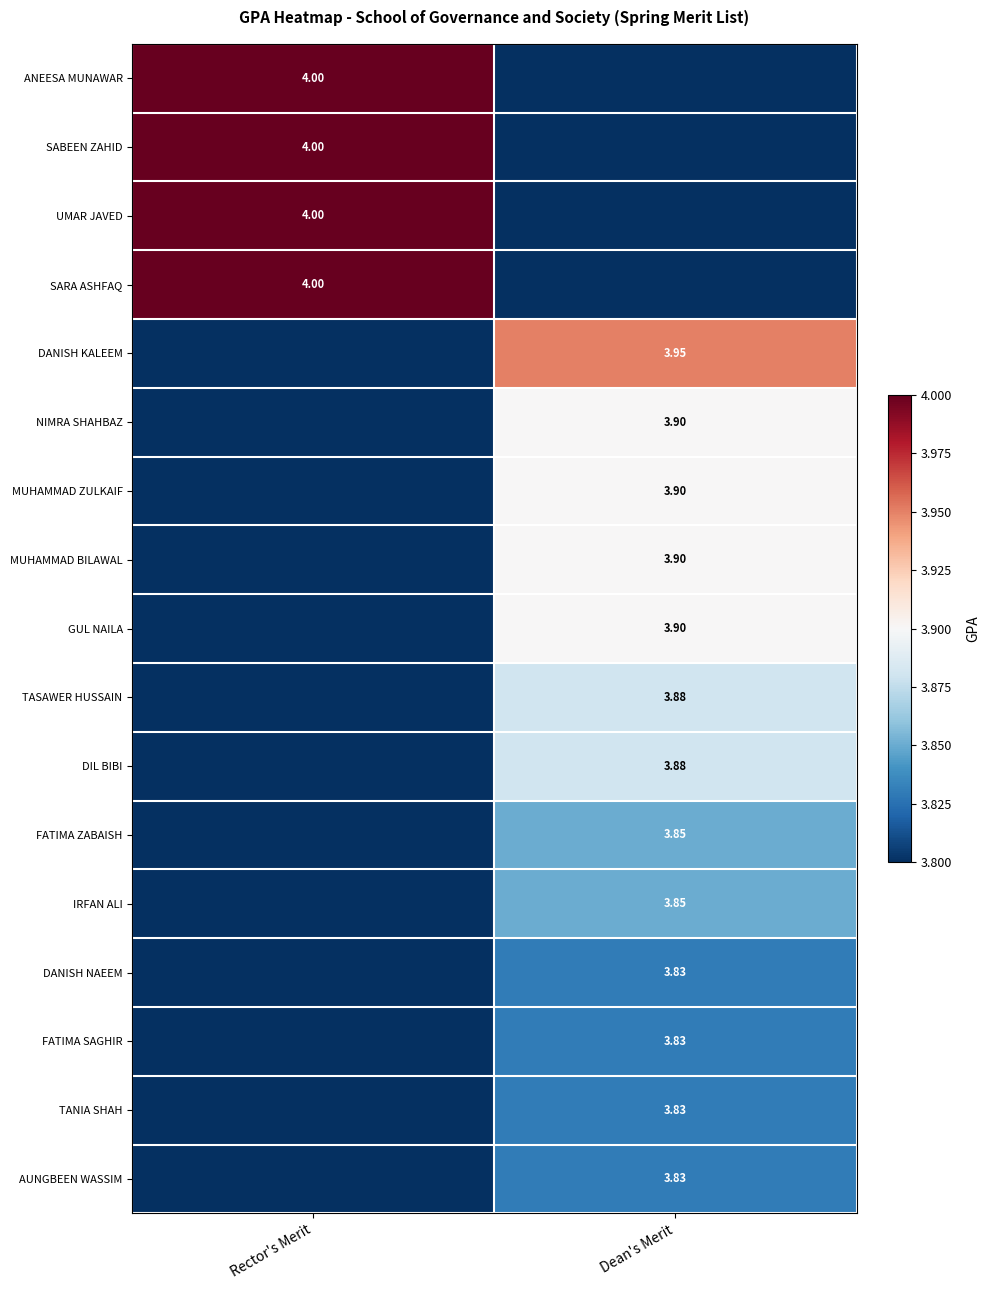

Which has a higher value, Dean's Merit or Rector's Merit?

Rector's Merit